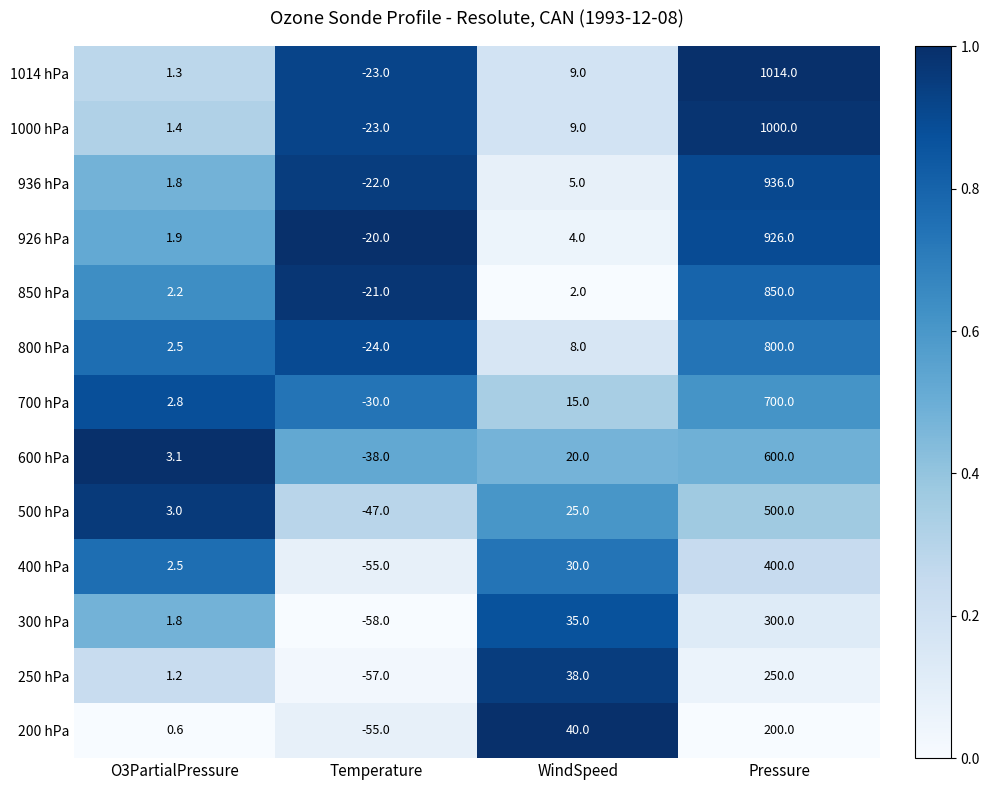

What is the smallest value displayed?

-58.0